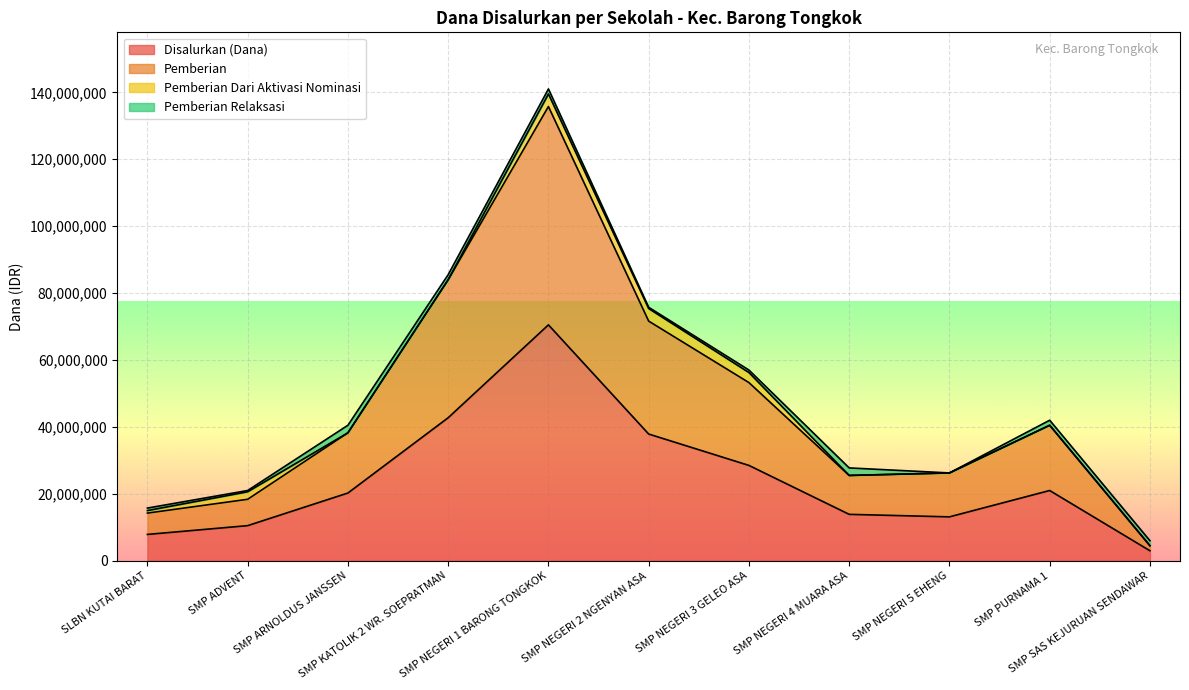

What is the label of the 6th point from the left?

SMP NEGERI 2 NGENYAN ASA